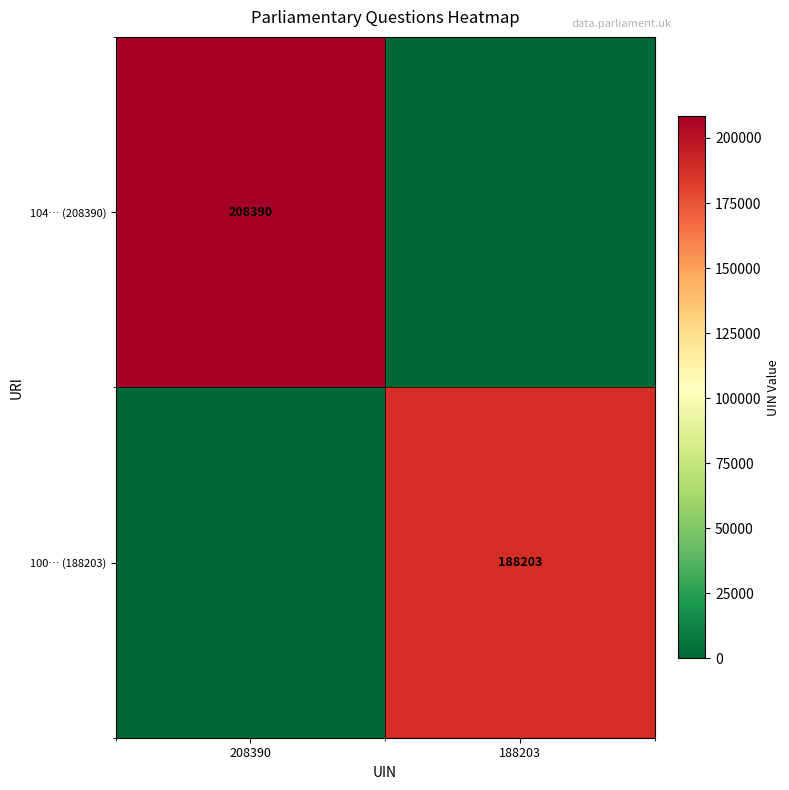

True or false: 104… (208390) has a value of 95262 at 208390.

False